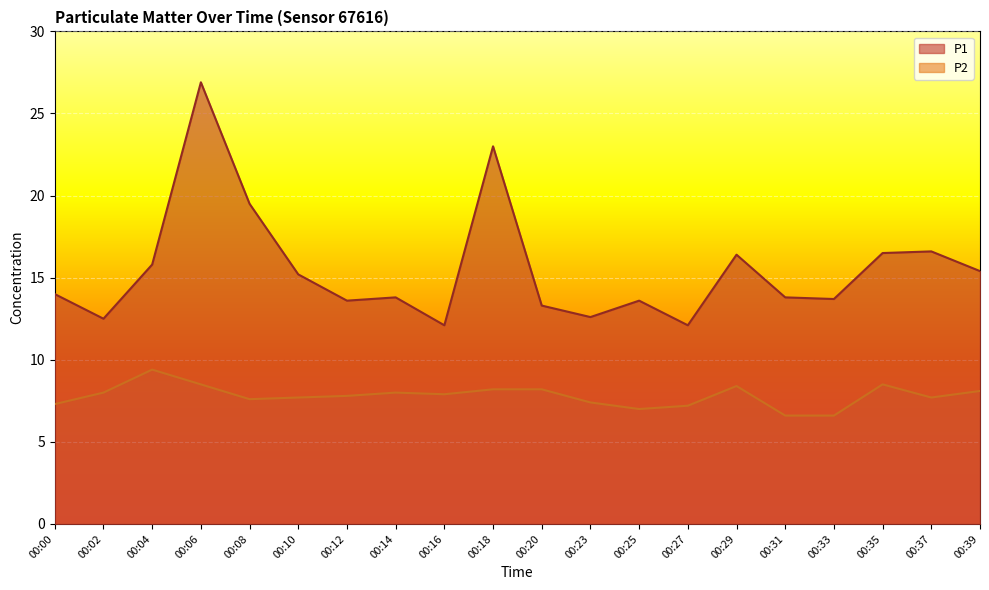

In P1, how many points are higher than both neighbors (excluding endpoints)?

6